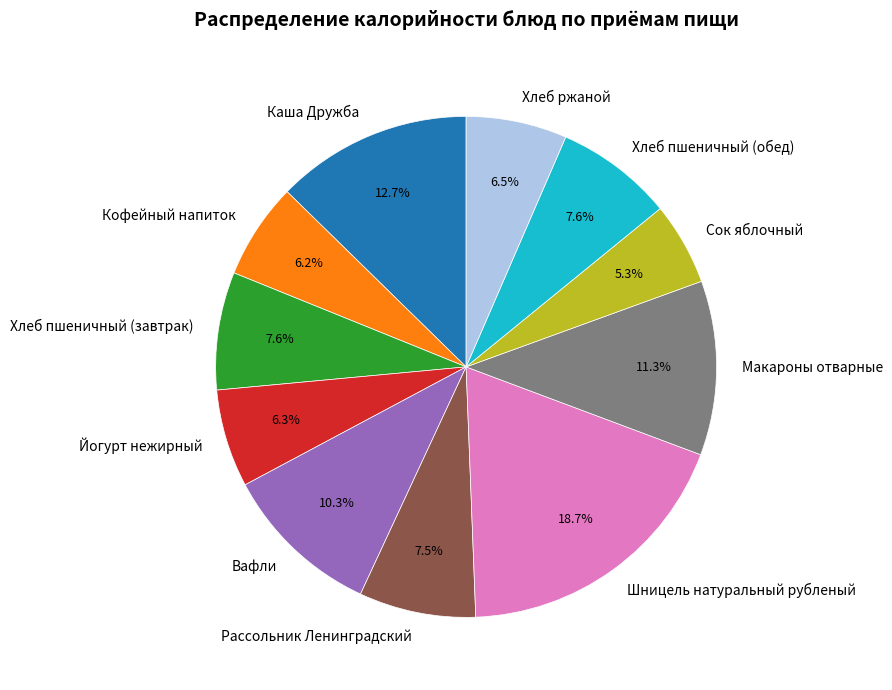

To the nearest percent, what is the combined percentage of Рассольник Ленинградский and Макароны отварные?

19%